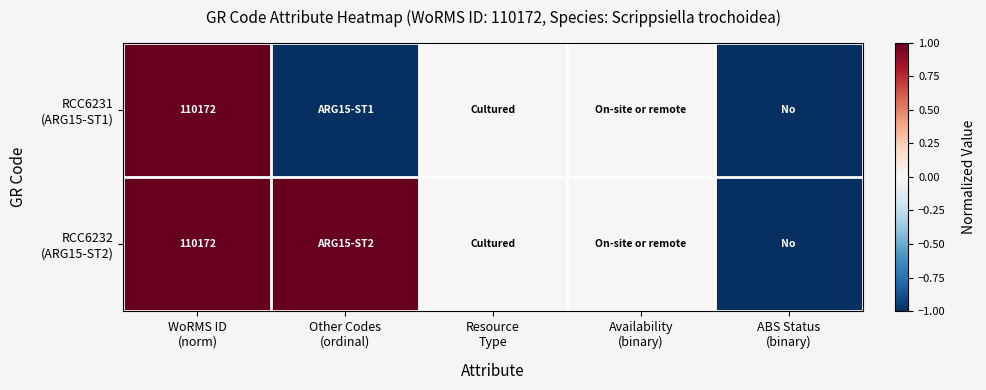

How many RCC6231 (ARG15-ST1) values are between -1 and 0?

4